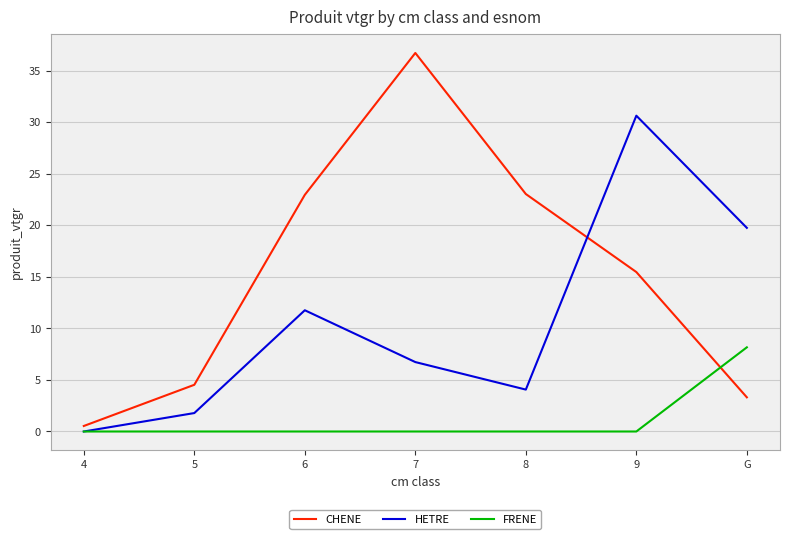

Is the value of HETRE at 9 greater than the value of FRENE at G?

Yes